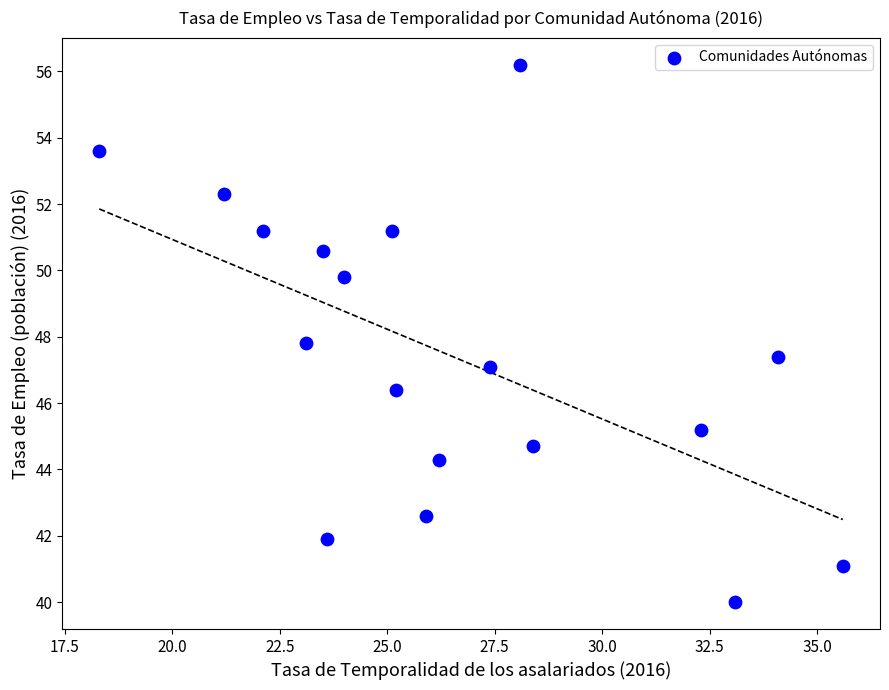

What is the range of Y values (max minus min)?

16.2